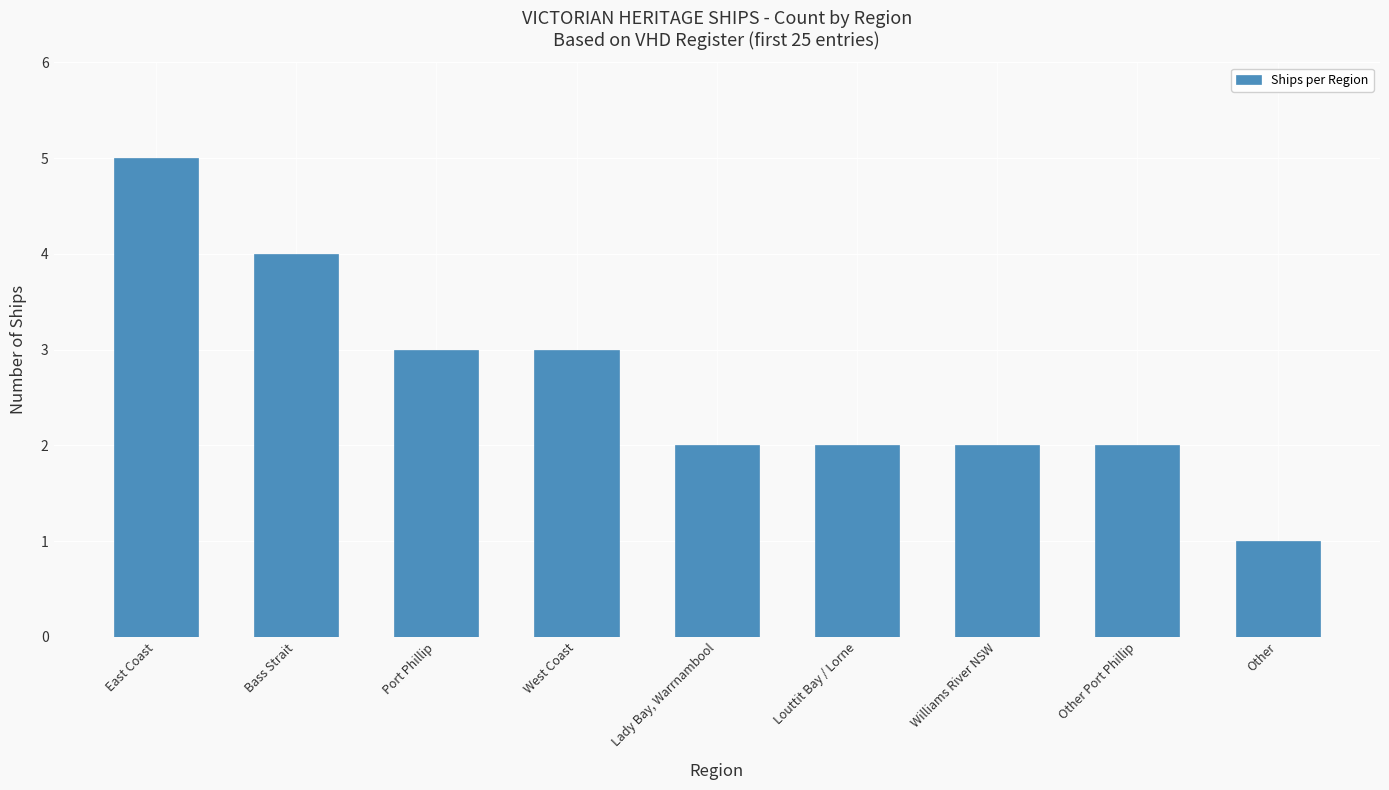

Which category has the lowest value across all series?

Other